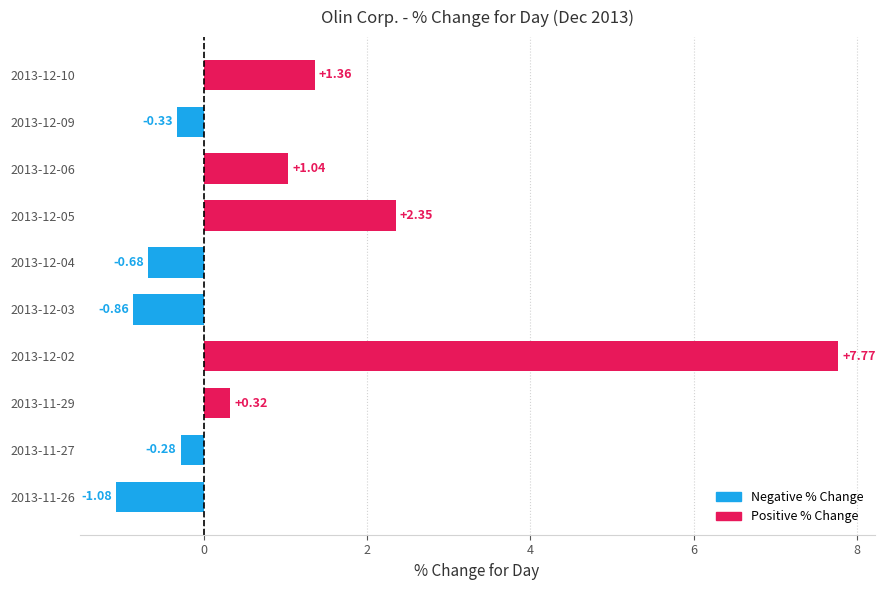

How many series are shown in this chart?

1